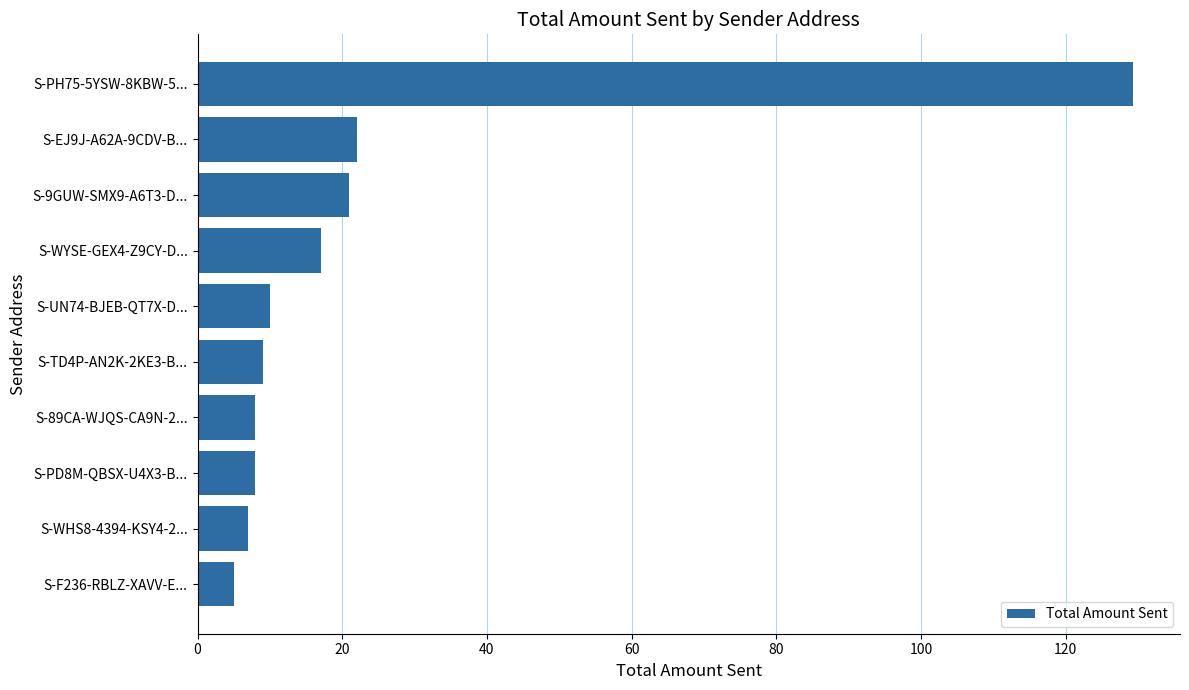

Which has a higher value, S-UN74-BJEB-QT7X-D... or S-EJ9J-A62A-9CDV-B...?

S-EJ9J-A62A-9CDV-B...